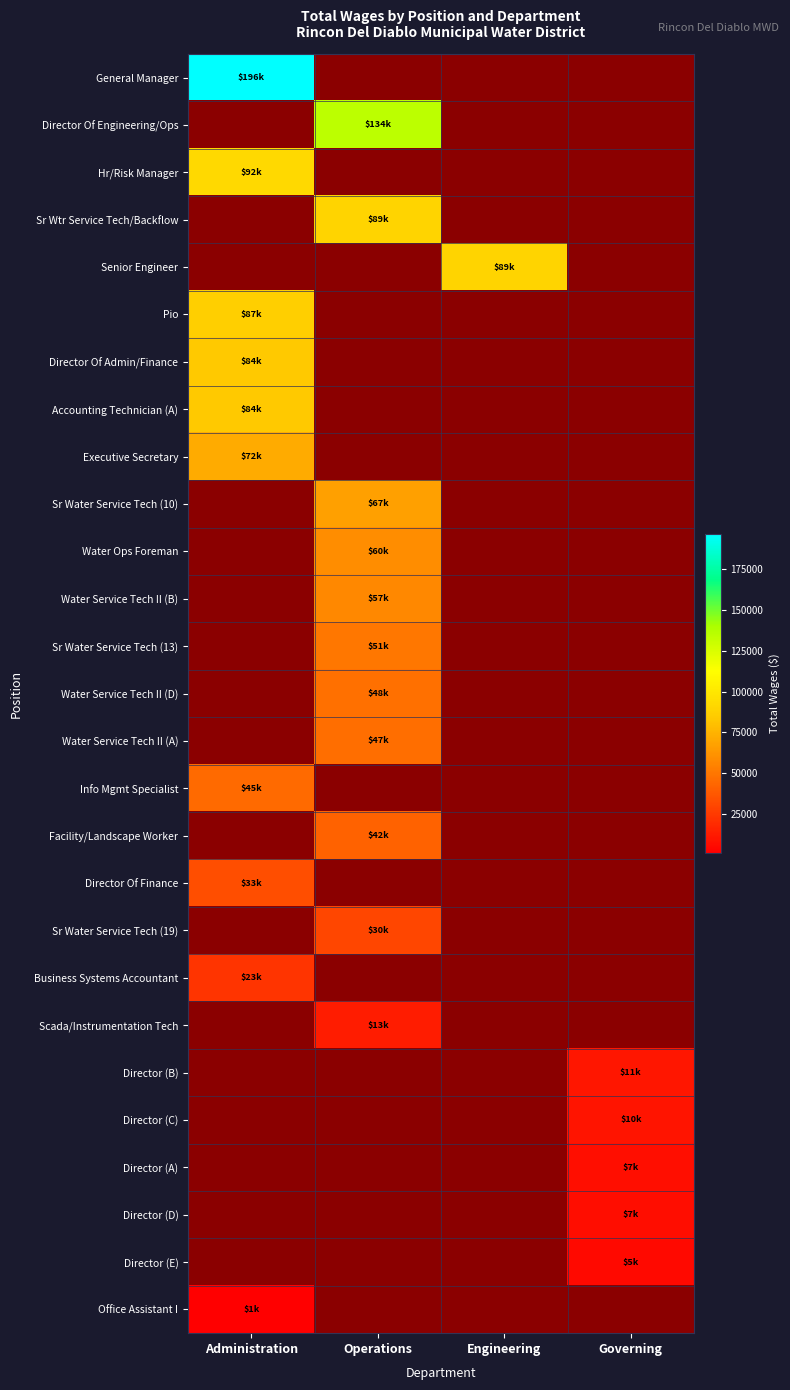

Which series has the largest range (max minus min)?

General Manager